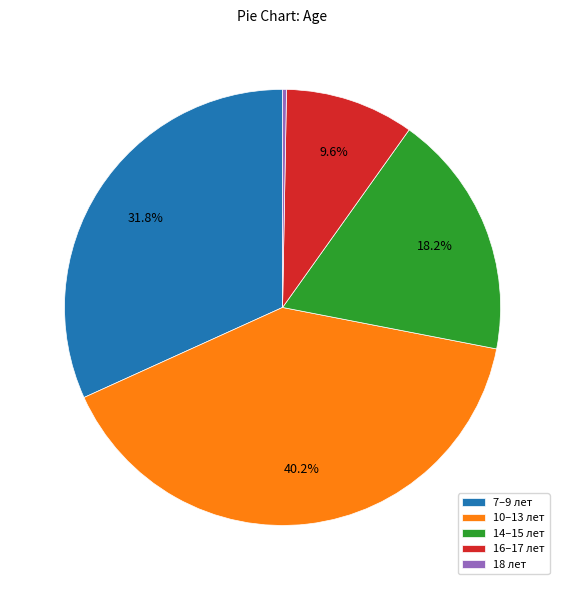

Is there a majority slice in this chart?

No